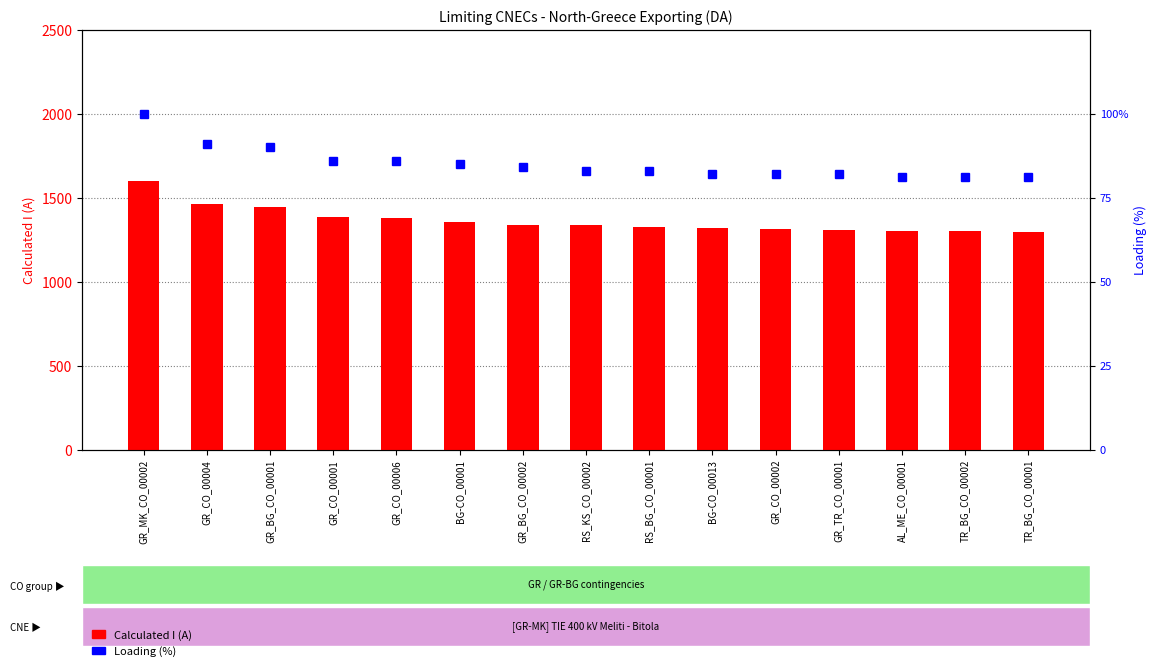

True or false: Calculated I (A) has a value of 1598 at GR_MK_CO_00002.

True